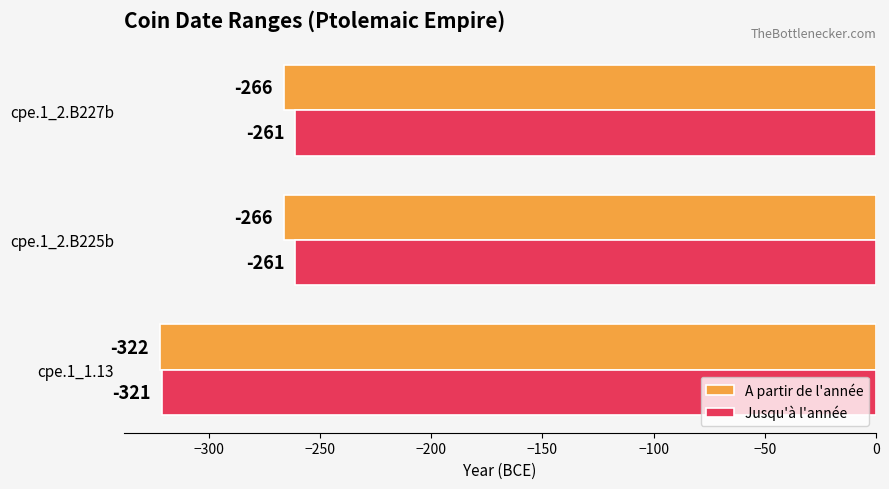

What is the minimum value for Jusqu'à l'année?

-321